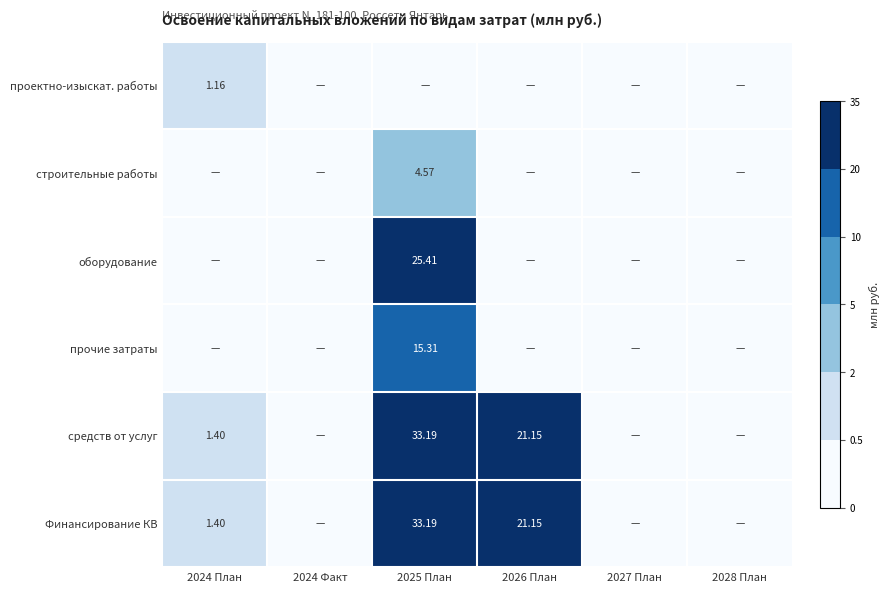

Rank the categories by Финансирование КВ value from highest to lowest.

2025 План, 2026 План, 2024 План, 2024 Факт, 2027 План, 2028 План